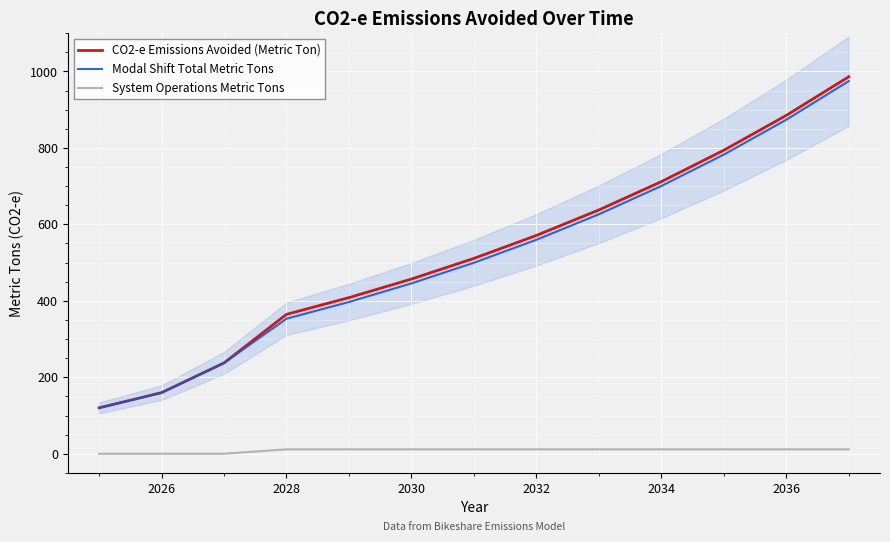

True or false: Modal Shift Total Metric Tons and System Operations Metric Tons cross at least once.

False